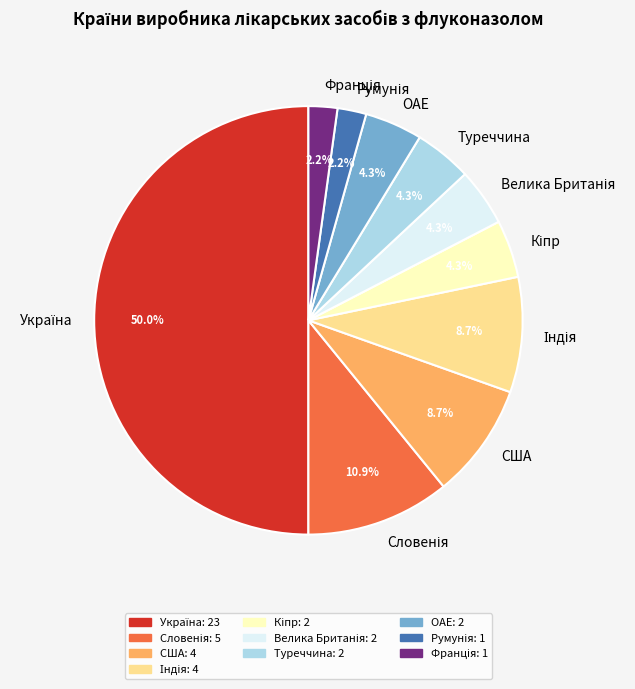

What portion of the pie excludes ОАЕ?

95.7%